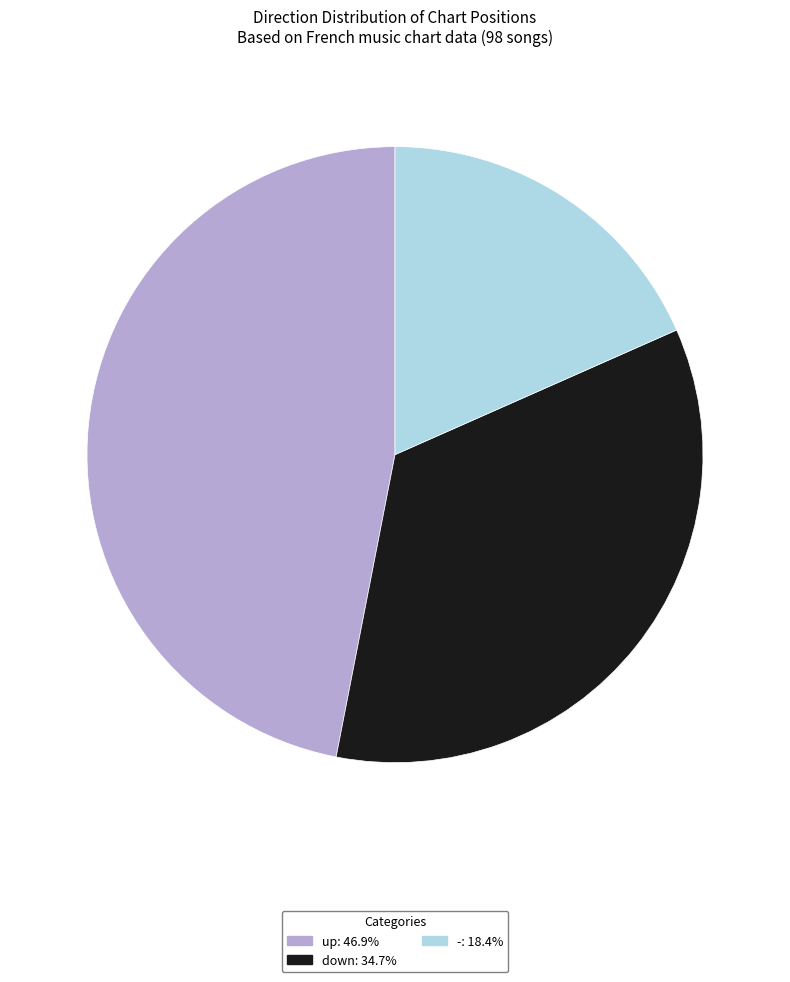

Is the sum of down and - greater than half?

Yes